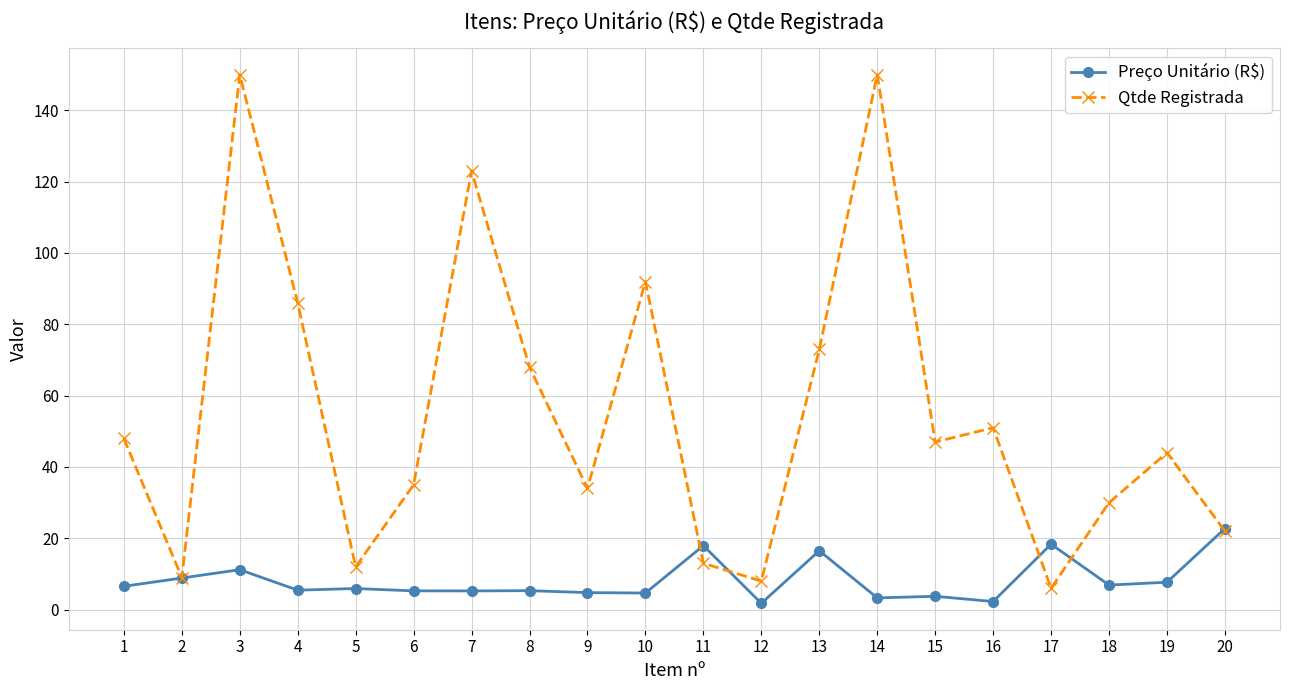

How many lines are shown in the chart?

2